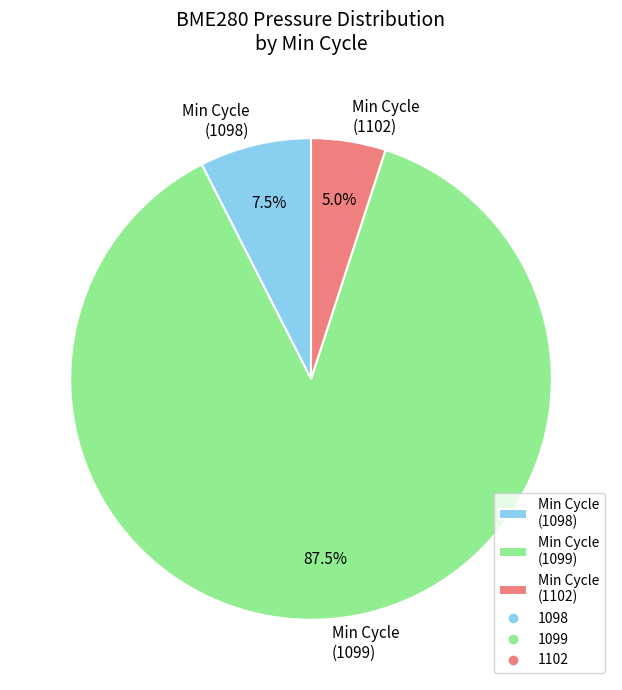

Between Min Cycle (1102) and Min Cycle (1098), which is larger?

Min Cycle (1098)